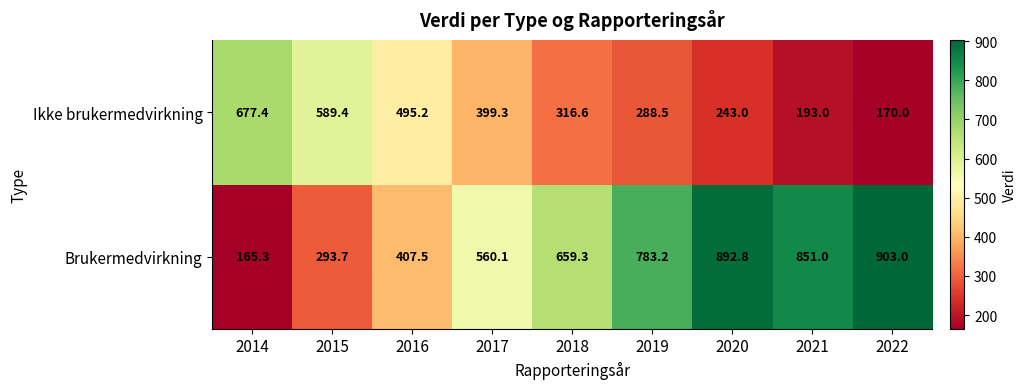

The Brukermedvirkning series shows 1293.8 at 2021. True or false?

False